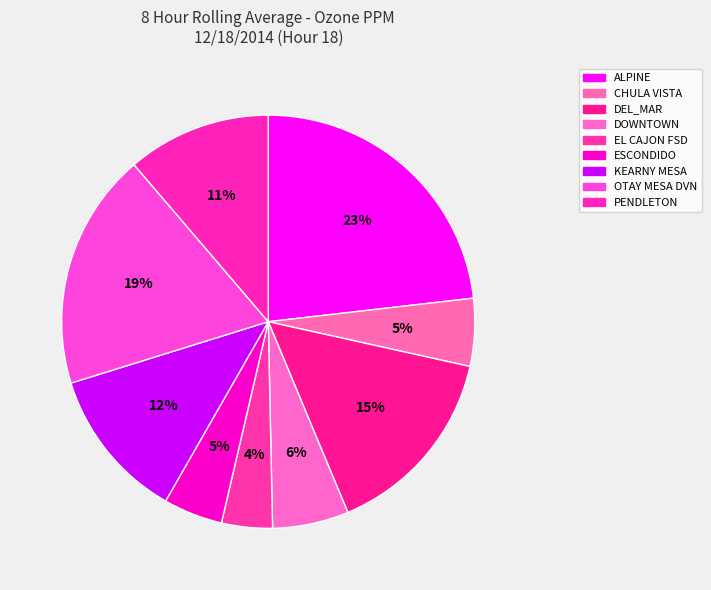

What portion of the pie excludes OTAY MESA DVN?

81.5%